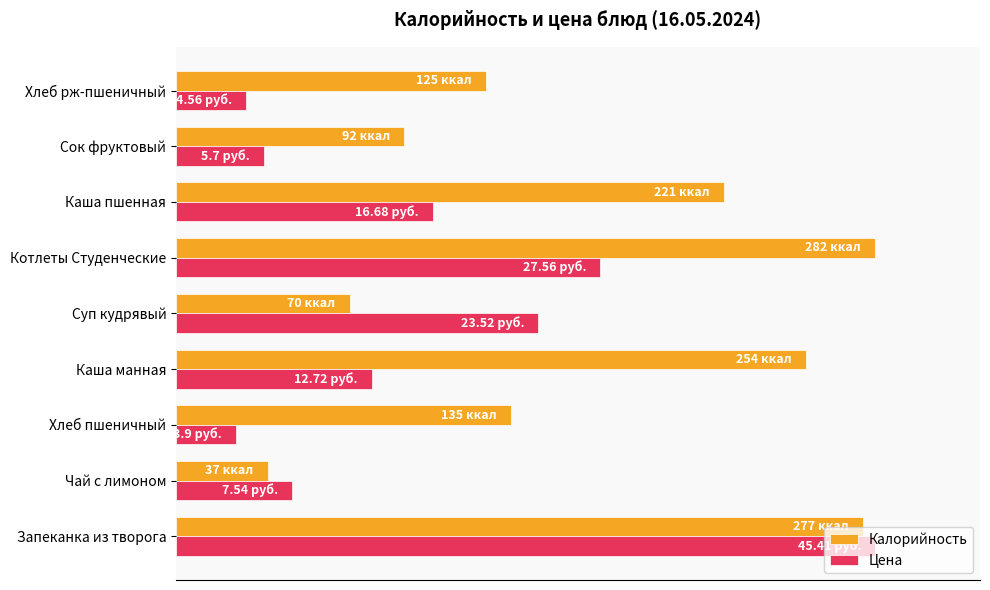

At how many categories does at least one series exceed 19?

8